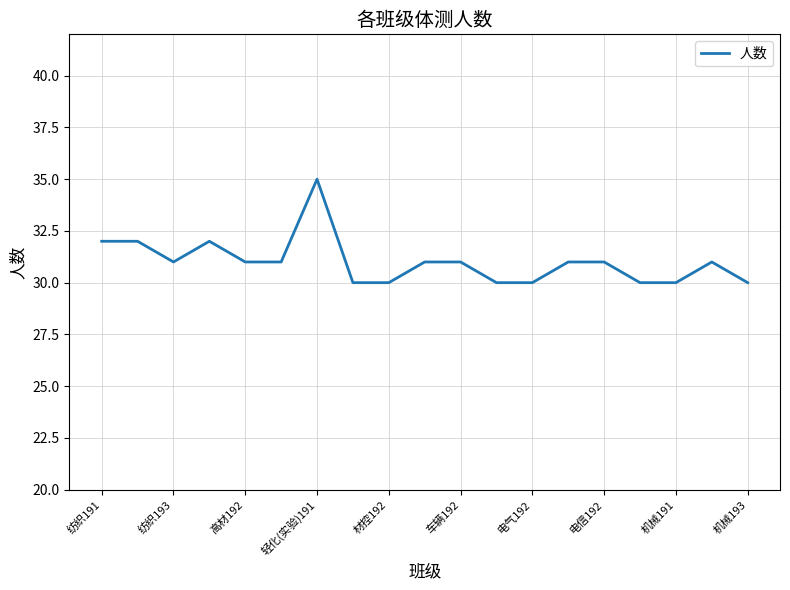

What is the difference between the maximum and second lowest values?

5